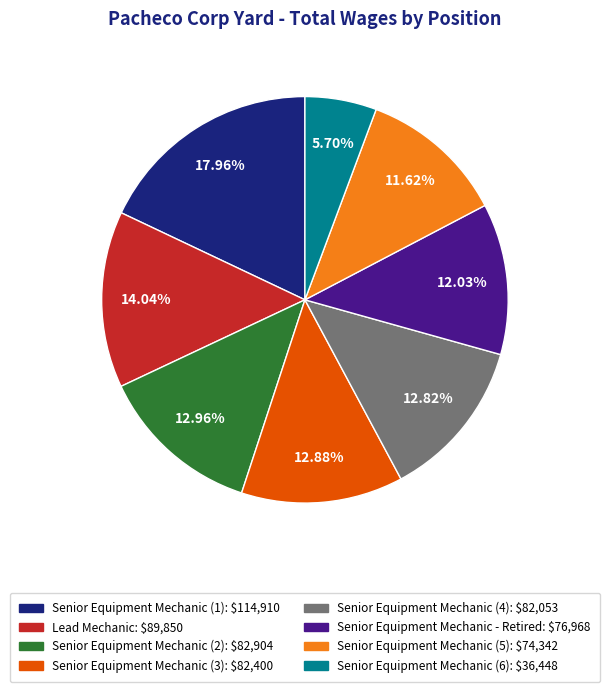

Does Senior Equipment Mechanic (5): $74,342 account for over 50% of the chart?

No